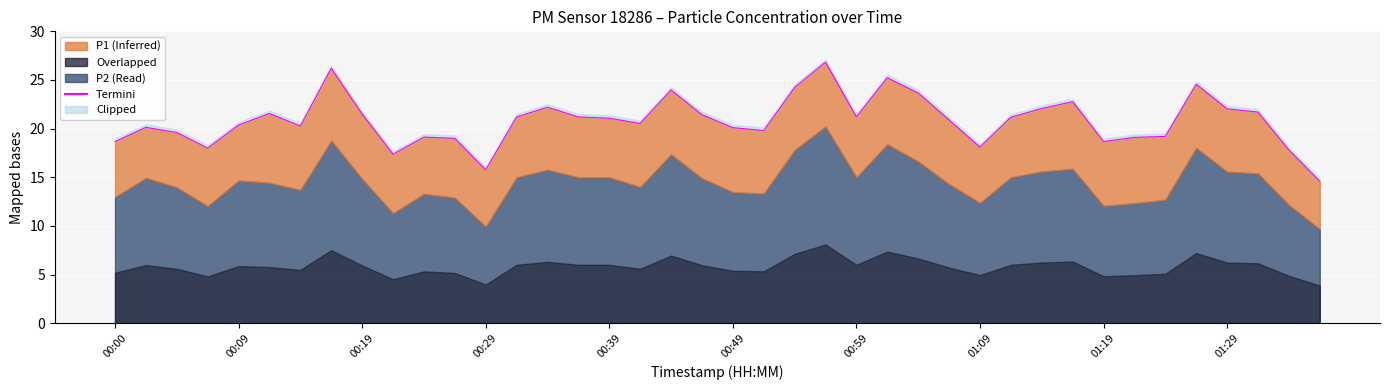

What position from the left is 01:09?

8